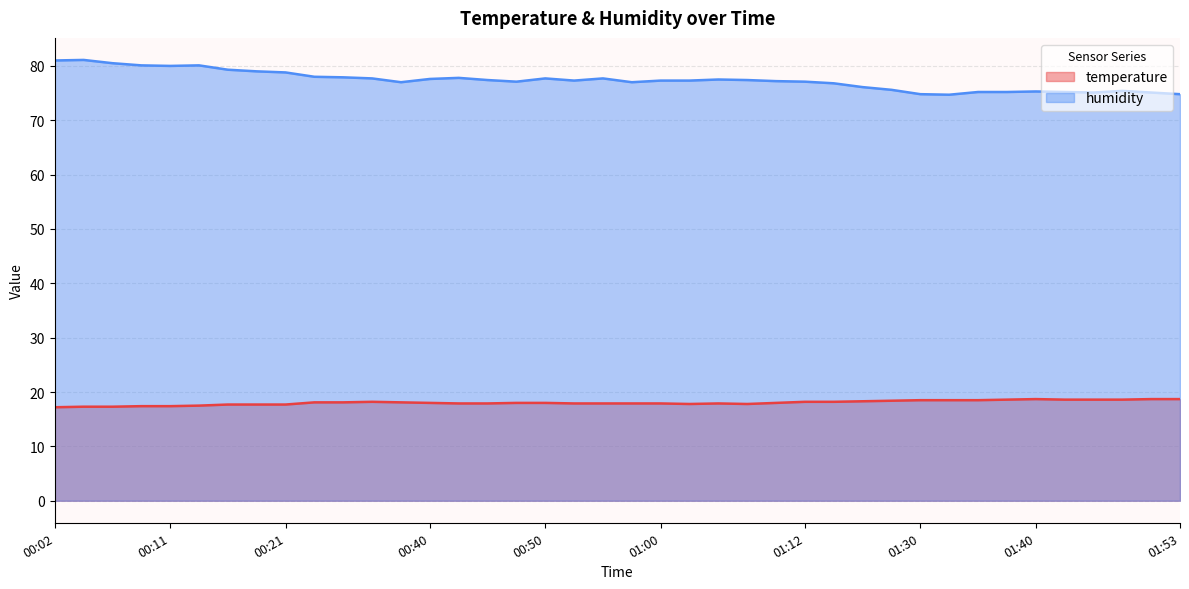

Rank the series by their maximum value, from lowest to highest.

temperature, humidity